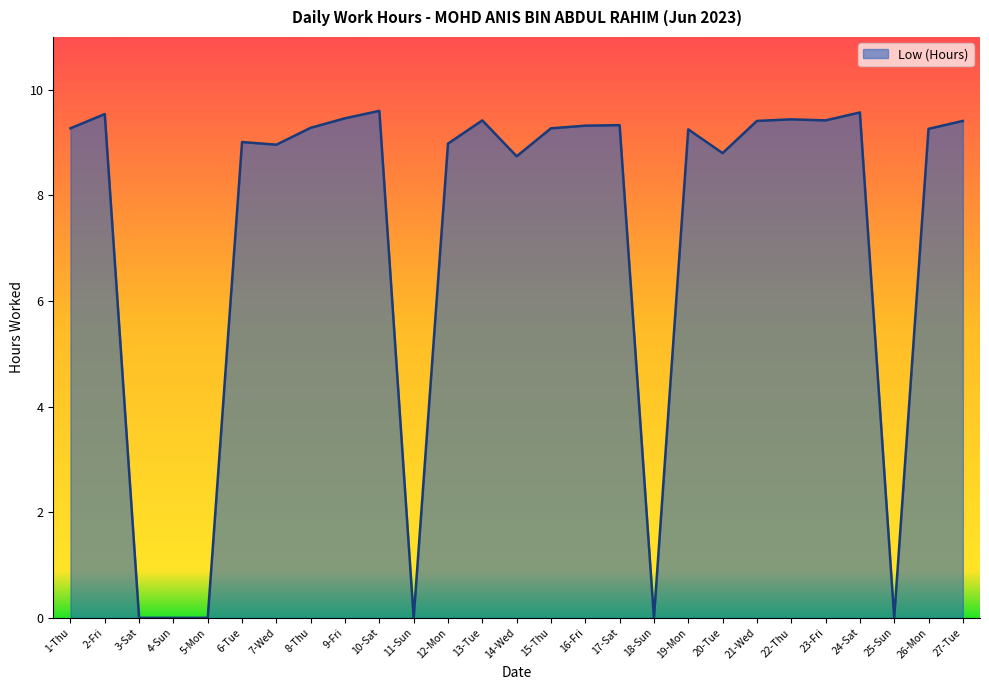

What is the maximum value shown in the chart?

9.6